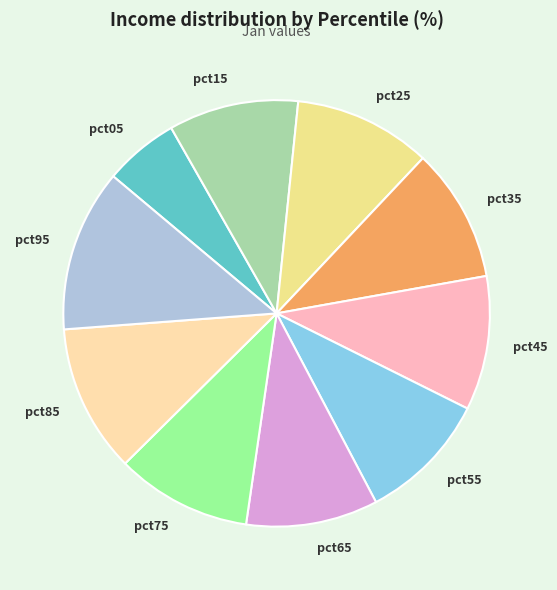

What is the ratio of the value at pct15 to the value at pct45?

1.0